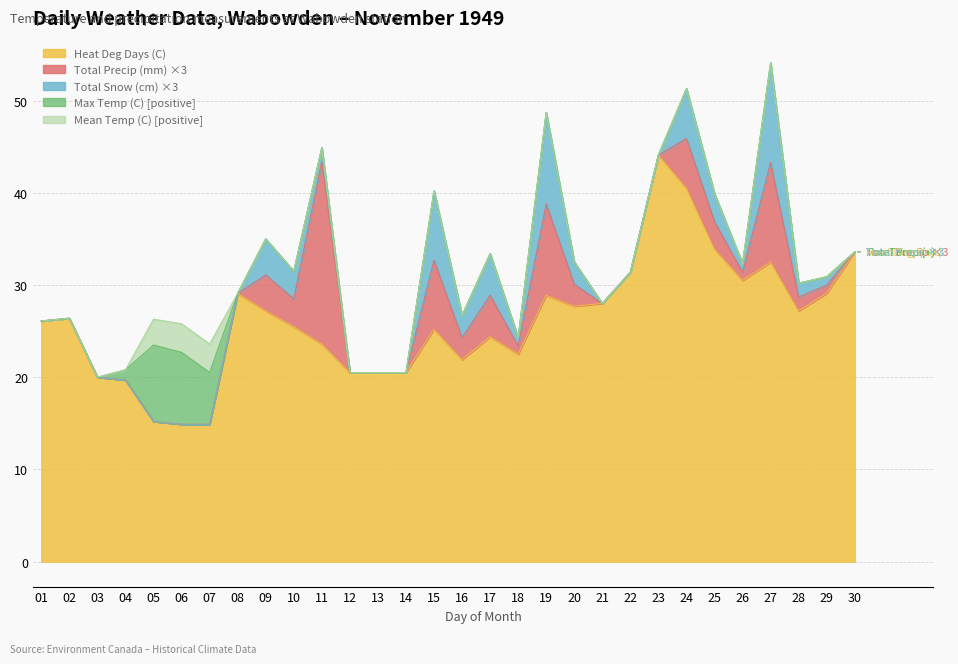

What is the average value of the Total Snow (cm) series?

0.7